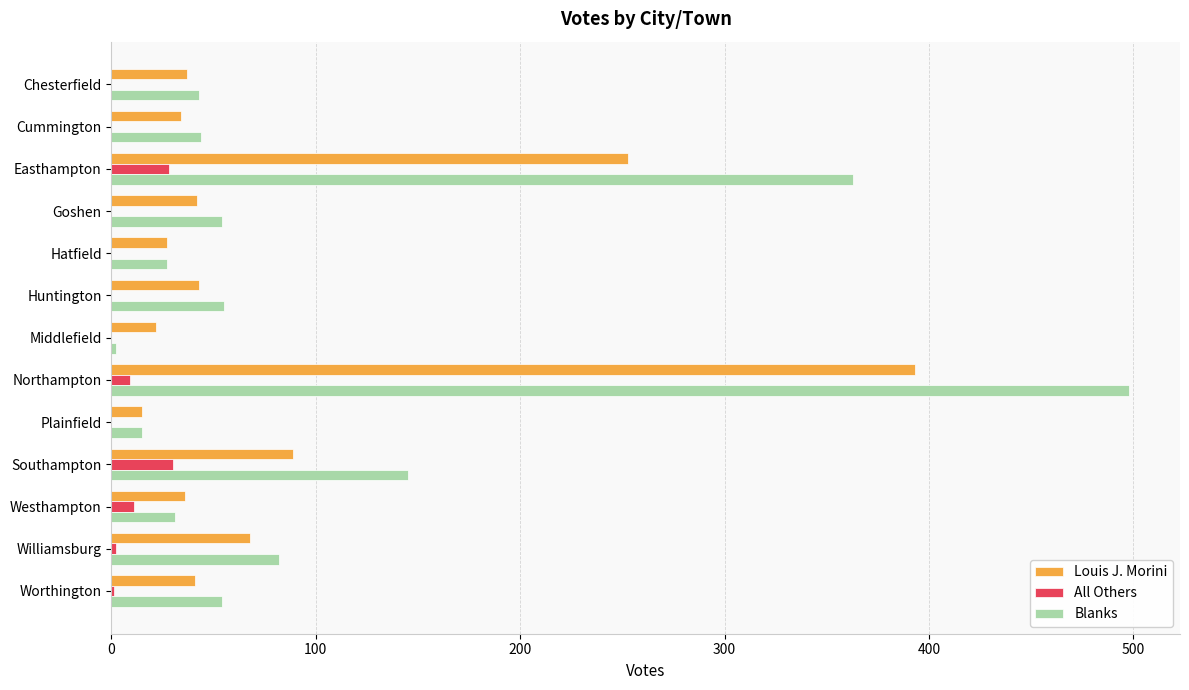

How many categories are shown in the chart?

13